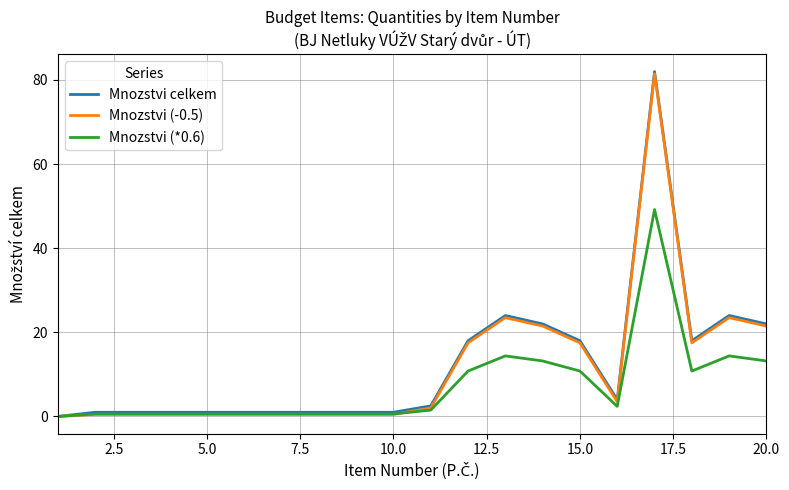

Reading left to right, extract all data points from this chart.

Mnozstvi celkem: 0.0	1.0	1.0	1.0	1.0	1.0	1.0	1.0	1.0	1.0	2.5	18.0	24.0	22.0	18.0	4.0	82.0	18.0	24.0	22.0
Mnozstvi (-0.5): 0.0	0.5	0.5	0.5	0.5	0.5	0.5	0.5	0.5	0.5	2.0	17.5	23.5	21.5	17.5	3.5	81.5	17.5	23.5	21.5
Mnozstvi (*0.6): 0.0	0.6	0.6	0.6	0.6	0.6	0.6	0.6	0.6	0.6	1.5	10.8	14.4	13.2	10.8	2.4	49.2	10.8	14.4	13.2